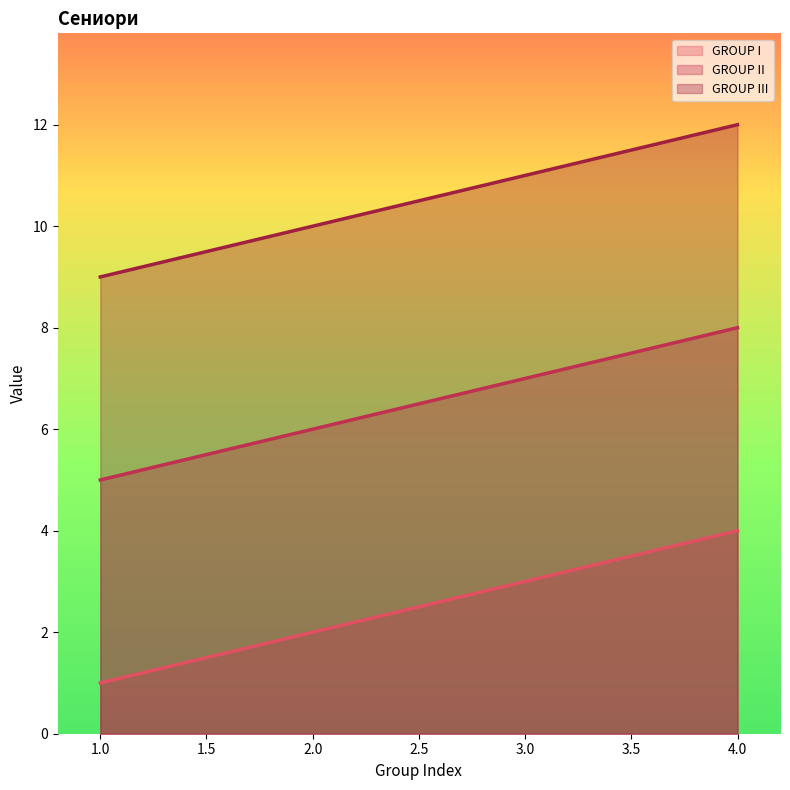

True or false: GROUP II has more than 1 interior local peaks.

False